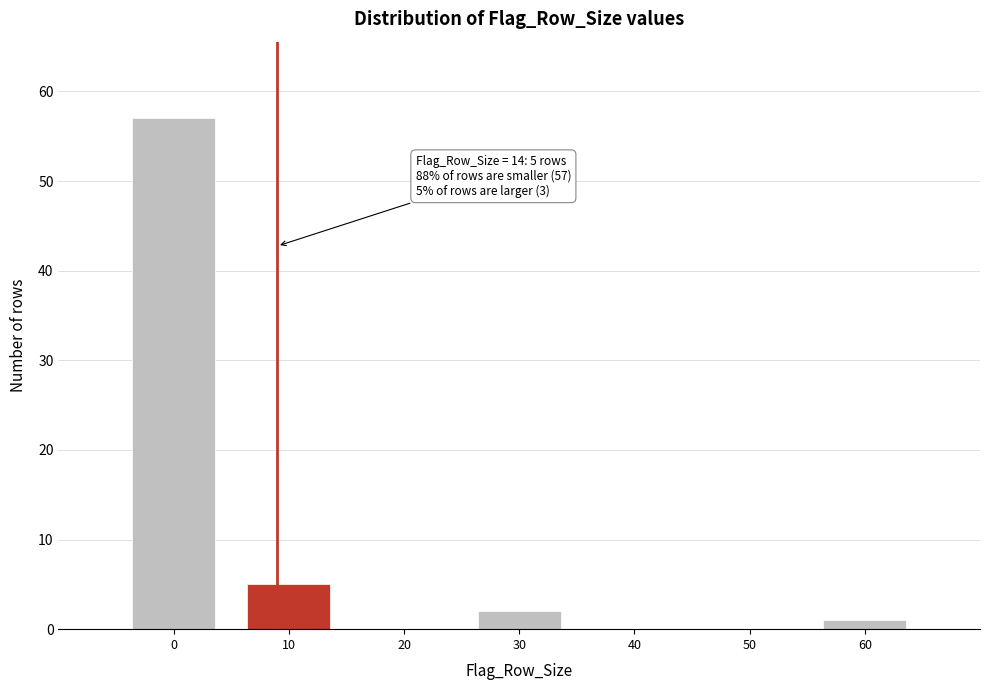

Reading left to right, extract all data points from this chart.

0=57	10=5	20=0	30=2	40=0	50=0	60=1